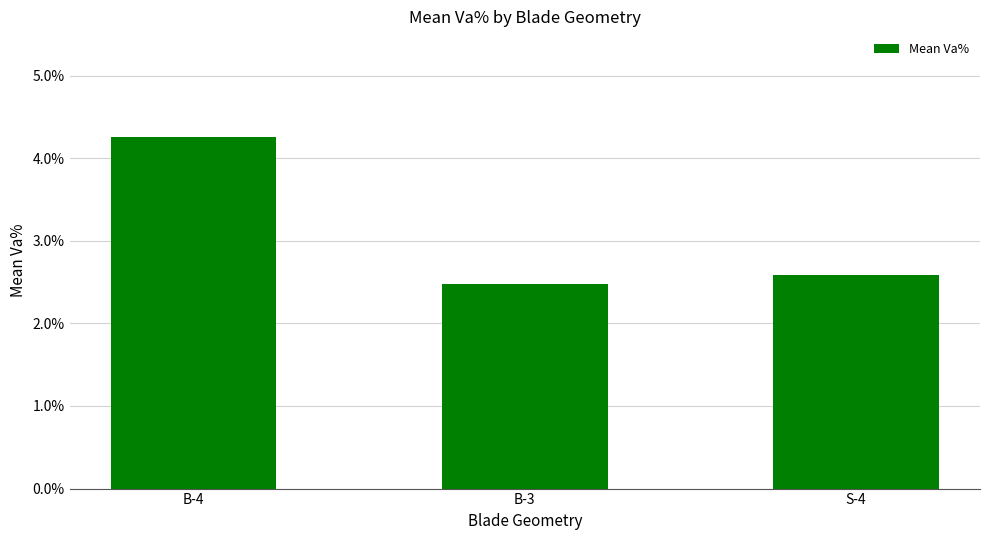

Rank the categories by value from highest to lowest.

B-4, S-4, B-3